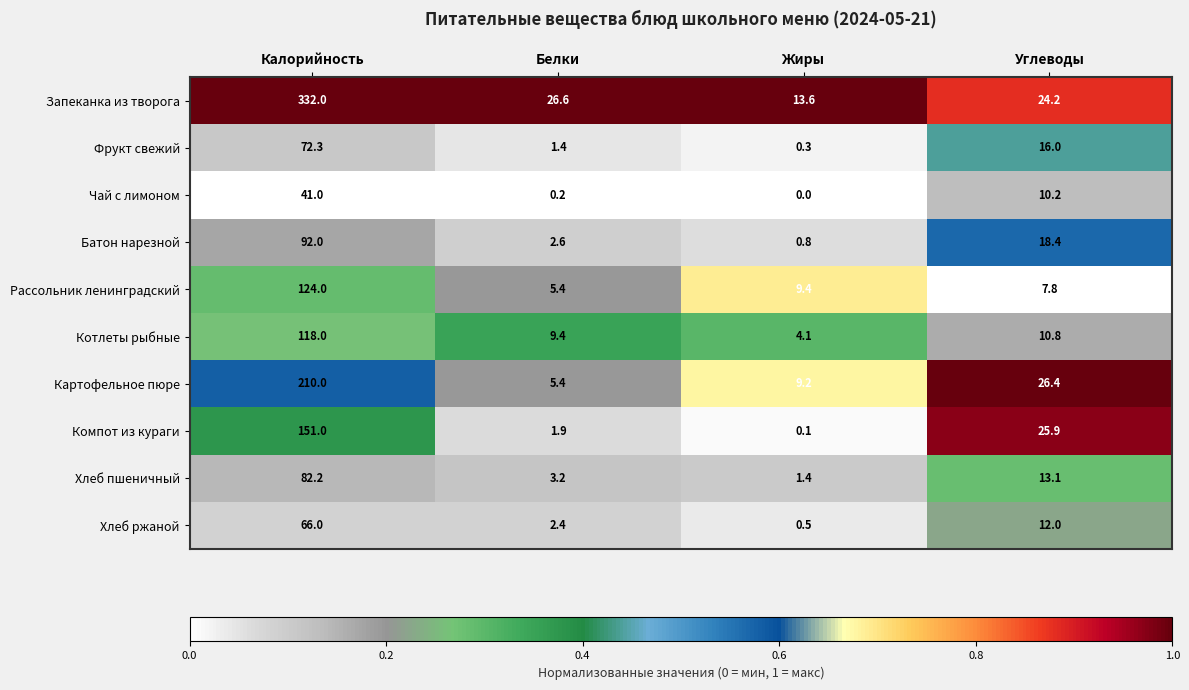

Where is Чай с лимоном nearest to the value 20?

Углеводы